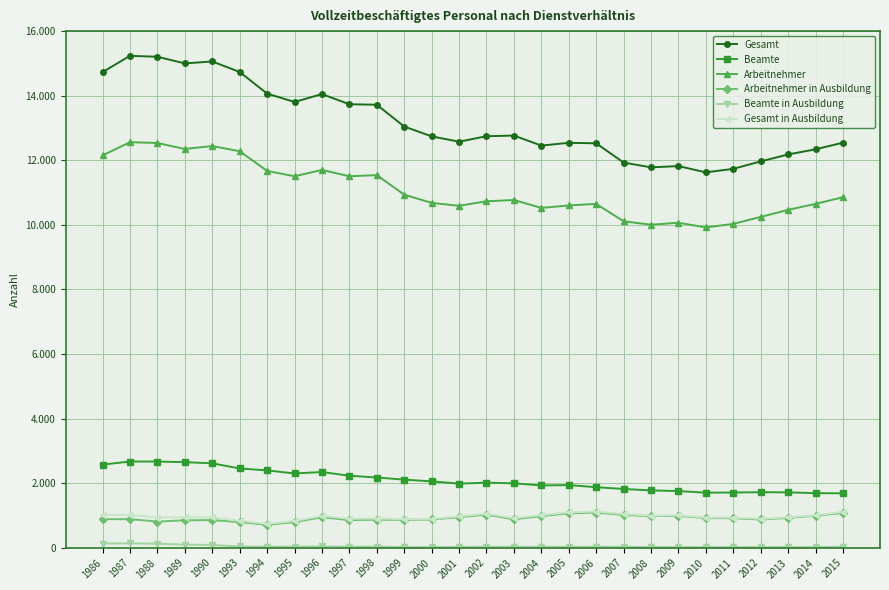

Rank the categories by Gesamt in Ausbildung value from lowest to highest.

1994, 1995, 1993, 1999, 1997, 2000, 2012, 1998, 2003, 1988, 2010, 2011, 1990, 1989, 2013, 2001, 1996, 2008, 2009, 2014, 2004, 1986, 1987, 2007, 2002, 2005, 2015, 2006